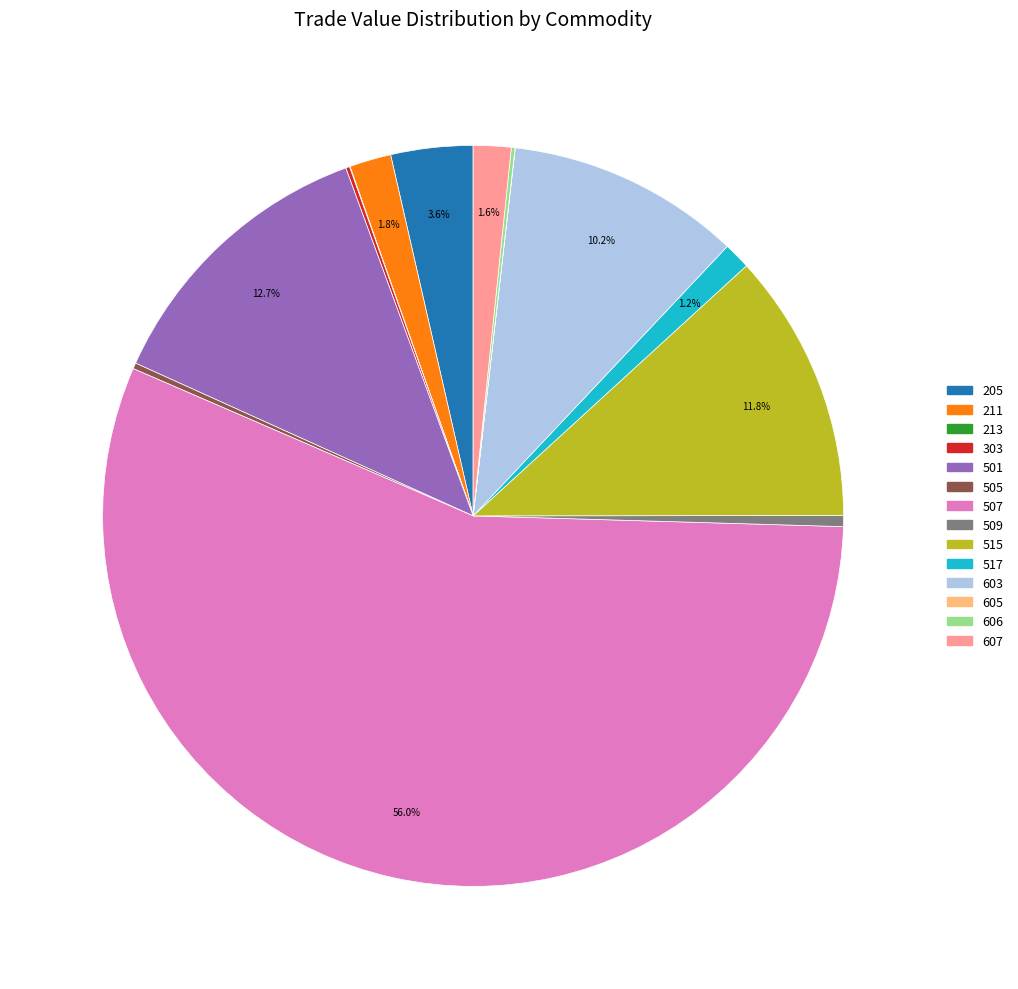

What is the total percentage of 517 and 603?

11.4%